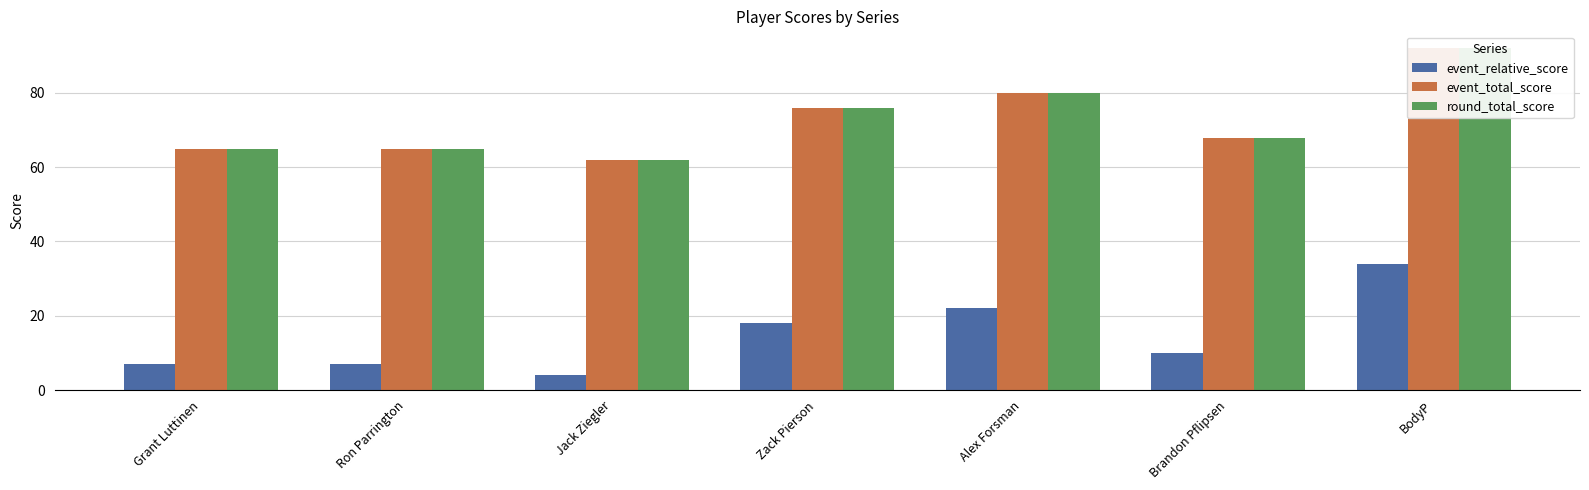

How many bars are there in each group?

3